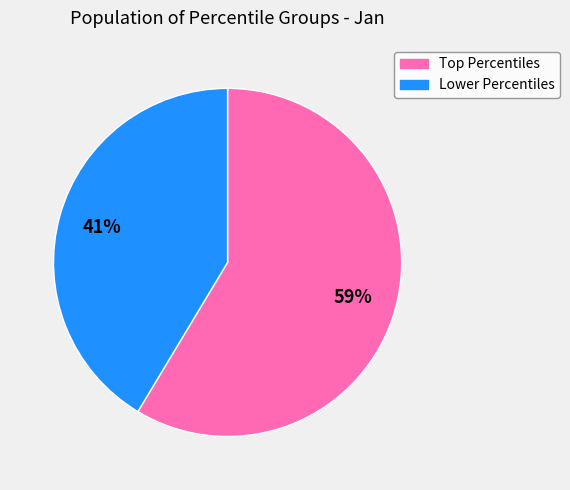

Is there any slice that represents more than half of the pie?

Yes